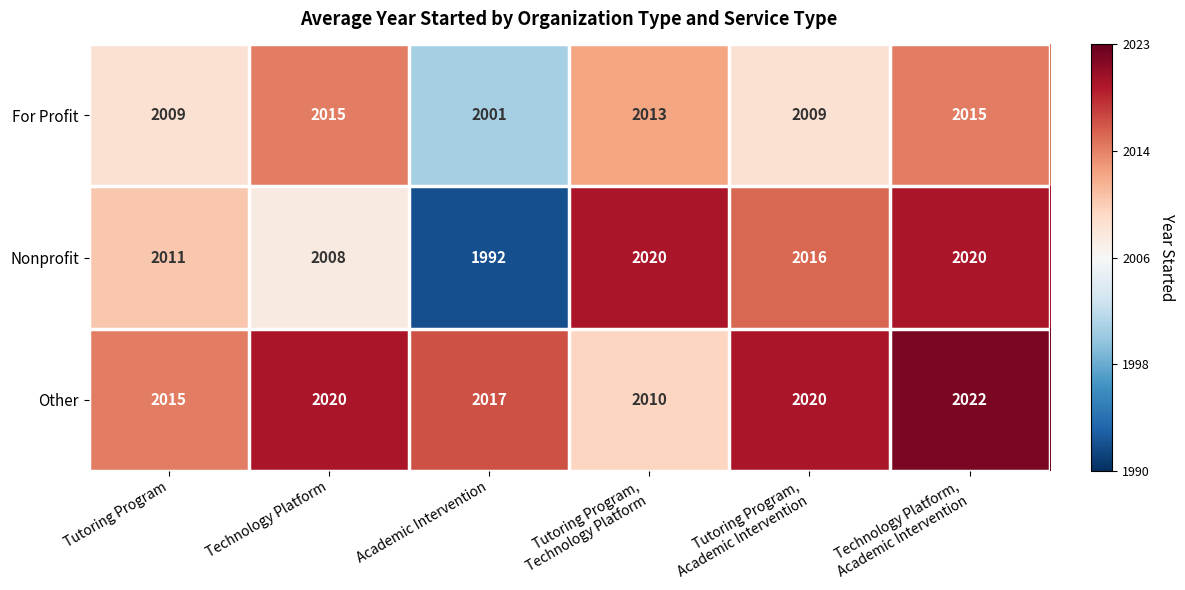

What is the average value of the Nonprofit series?

2011